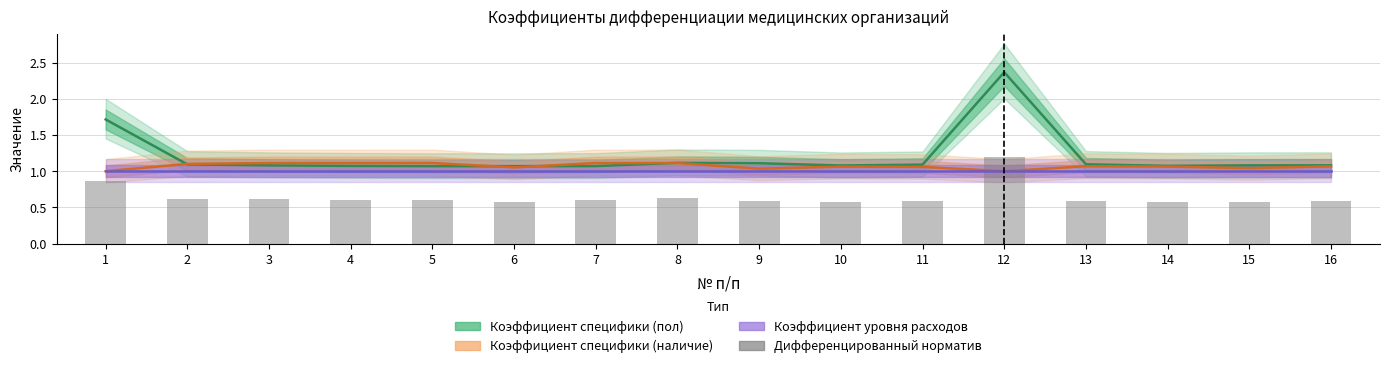

Reading left to right, what are all the values shown in this chart?

Коэффициент специфики (пол): 1.7	1.1	1.1	1.1	1.1	1.1	1.1	1.1	1.1	1.1	1.1	2.4	1.1	1.1	1.1	1.1
Коэффициент специфики (наличие): 1.0	1.1	1.1	1.1	1.1	1.1	1.1	1.1	1.0	1.1	1.1	1.0	1.1	1.1	1.0	1.1
Коэффициент уровня расходов: 1.0	1.0	1.0	1.0	1.0	1.0	1.0	1.0	1.0	1.0	1.0	1.0	1.0	1.0	1.0	1.0
Дифференцированный норматив: 0.9	0.6	0.6	0.6	0.6	0.6	0.6	0.6	0.6	0.6	0.6	1.2	0.6	0.6	0.6	0.6